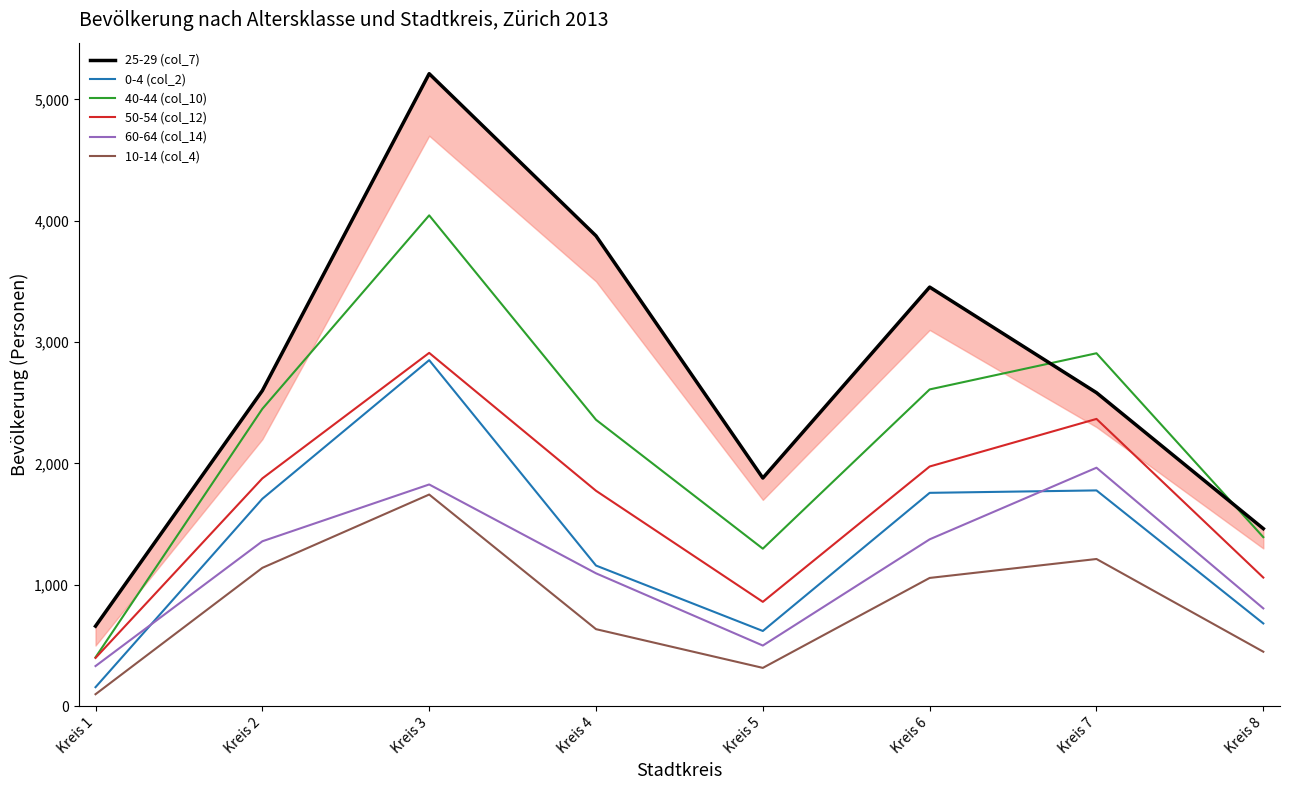

At which label is 60-64 (col_14) closest to 1148?

Kreis 4